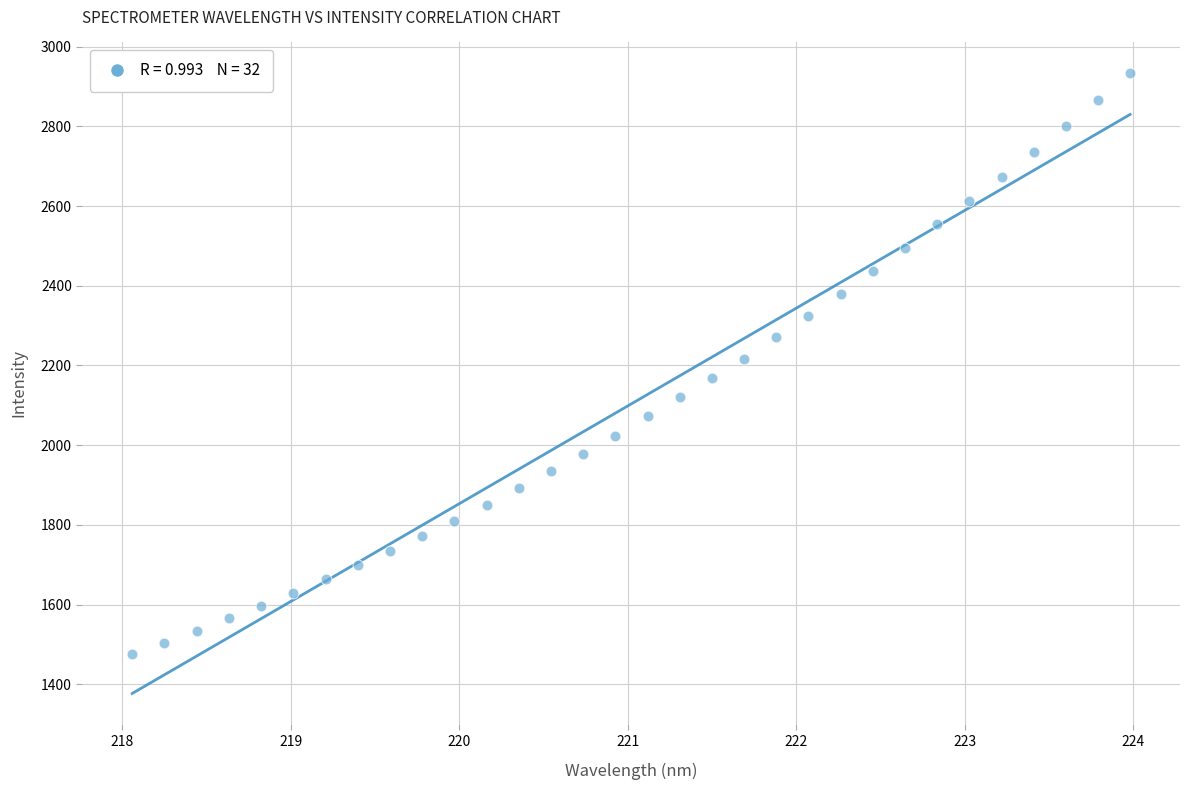

What is the range of X values (max minus min)?

5.9